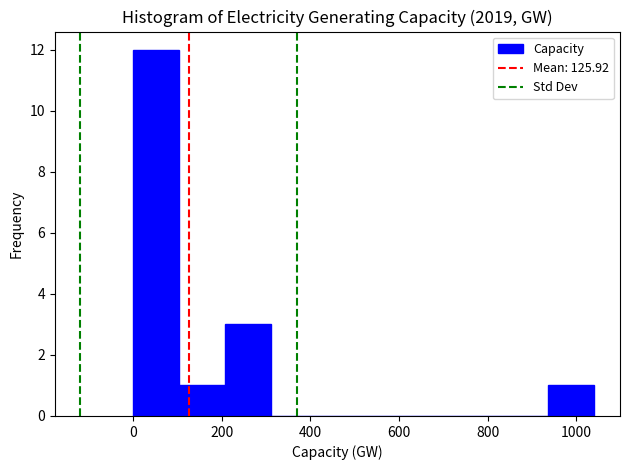

Reading left to right, list every bar in this chart as the range it spans on the x-axis followed by its height. Neither the bar edges nor the heights are printed on the chart, so give them approximately, as read against the axes.

0 to 100: 12
100 to 200: 1
200 to 320: 3
320 to 420: 0
420 to 520: 0
520 to 620: 0
620 to 720: 0
720 to 840: 0
840 to 940: 0
940 to 1040: 1